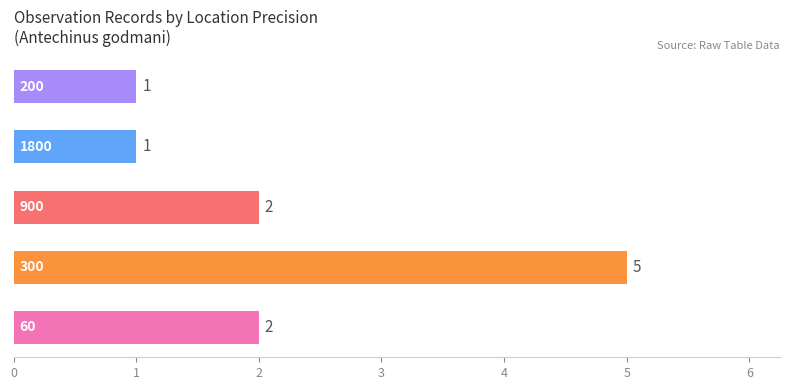

How many bars are there in total?

5